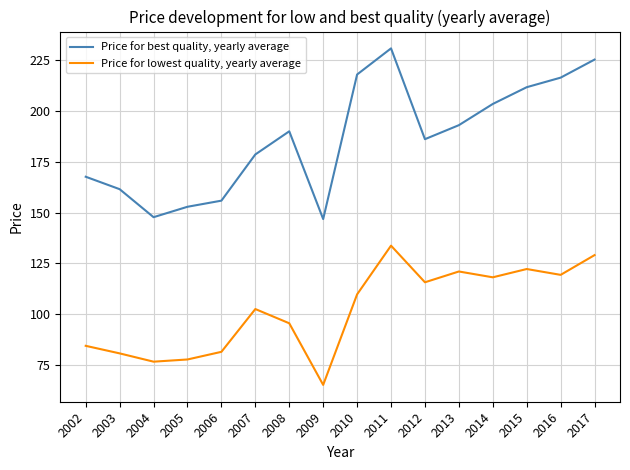

The value of Price for lowest quality, yearly average at 2004 is 76.6. True or false?

True